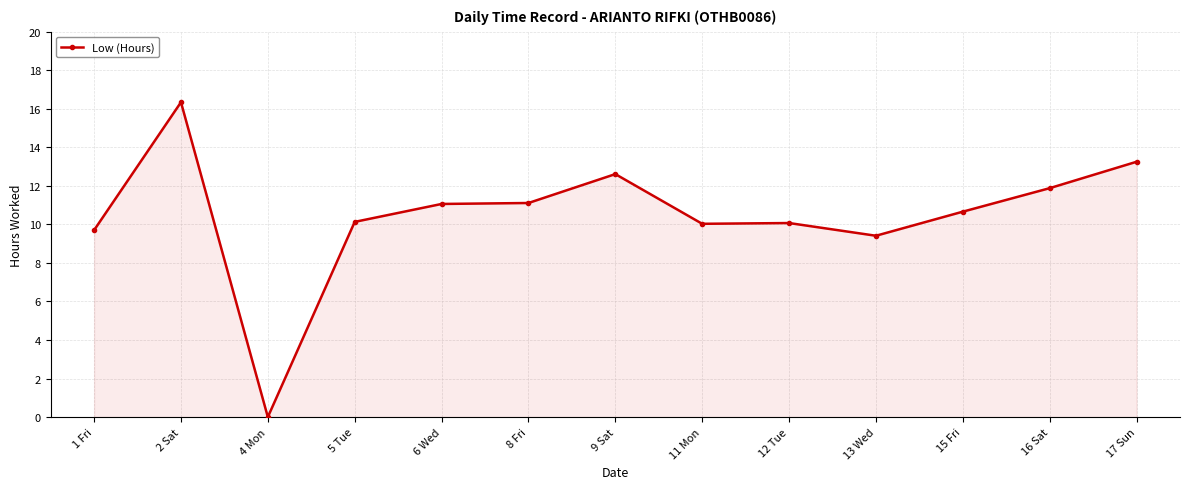

What is the average value?

10.5